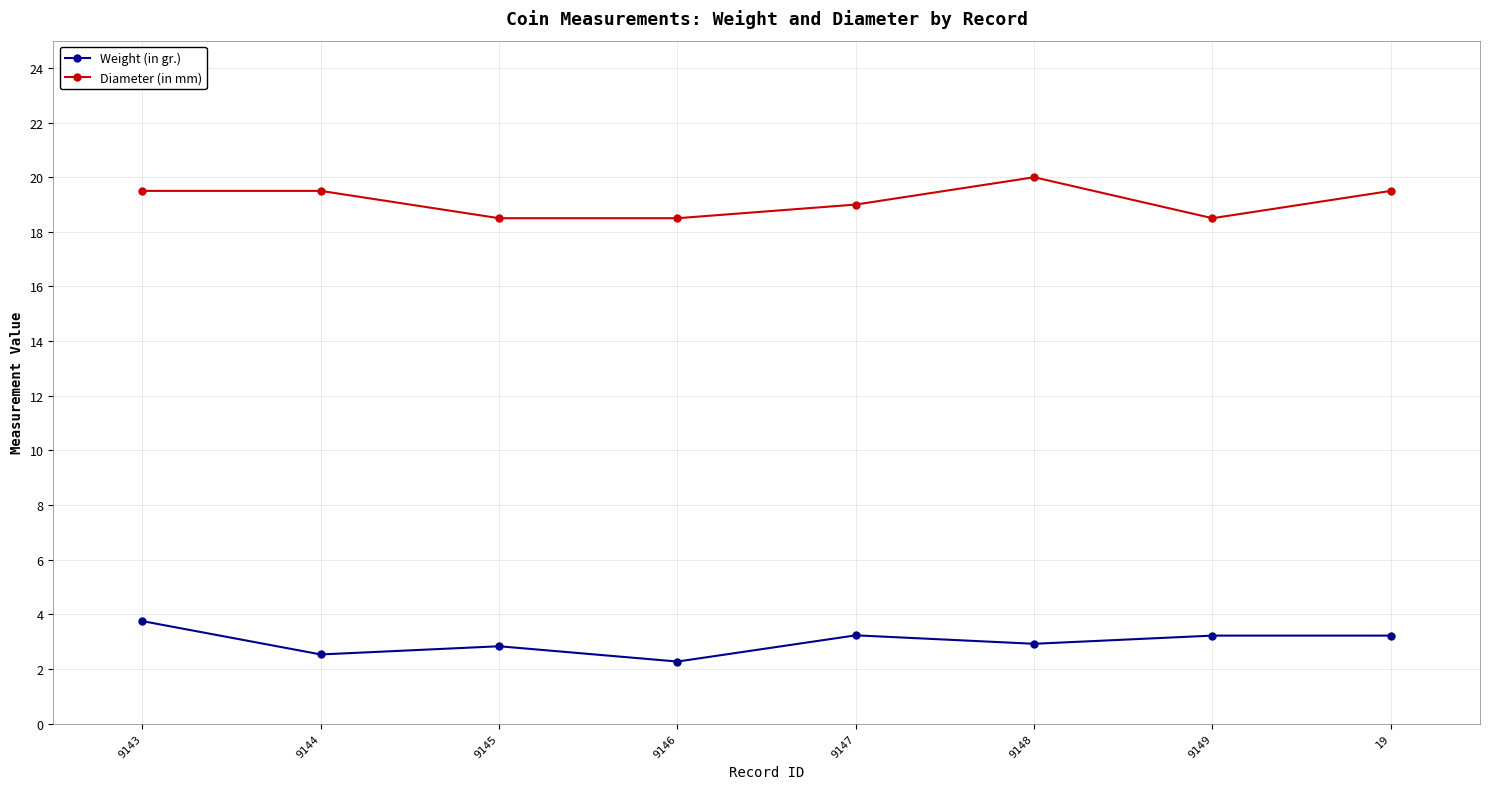

Which category has the highest value in the Weight (in gr.) series?

9143